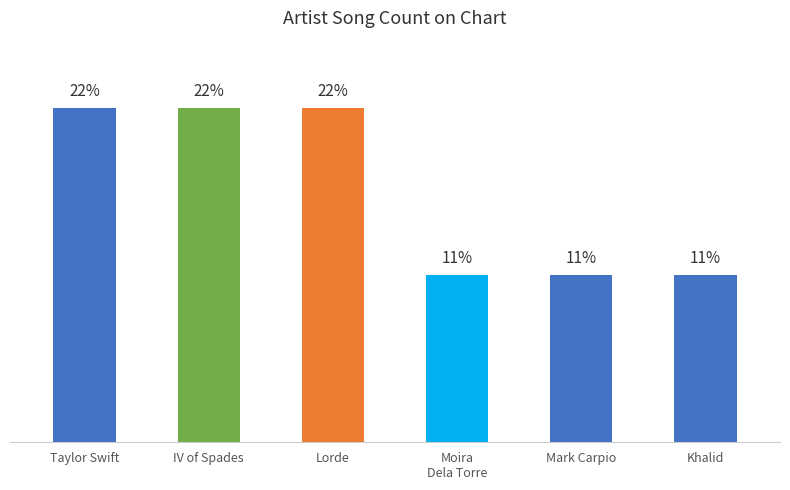

Between Lorde and Mark Carpio, which is larger?

Lorde